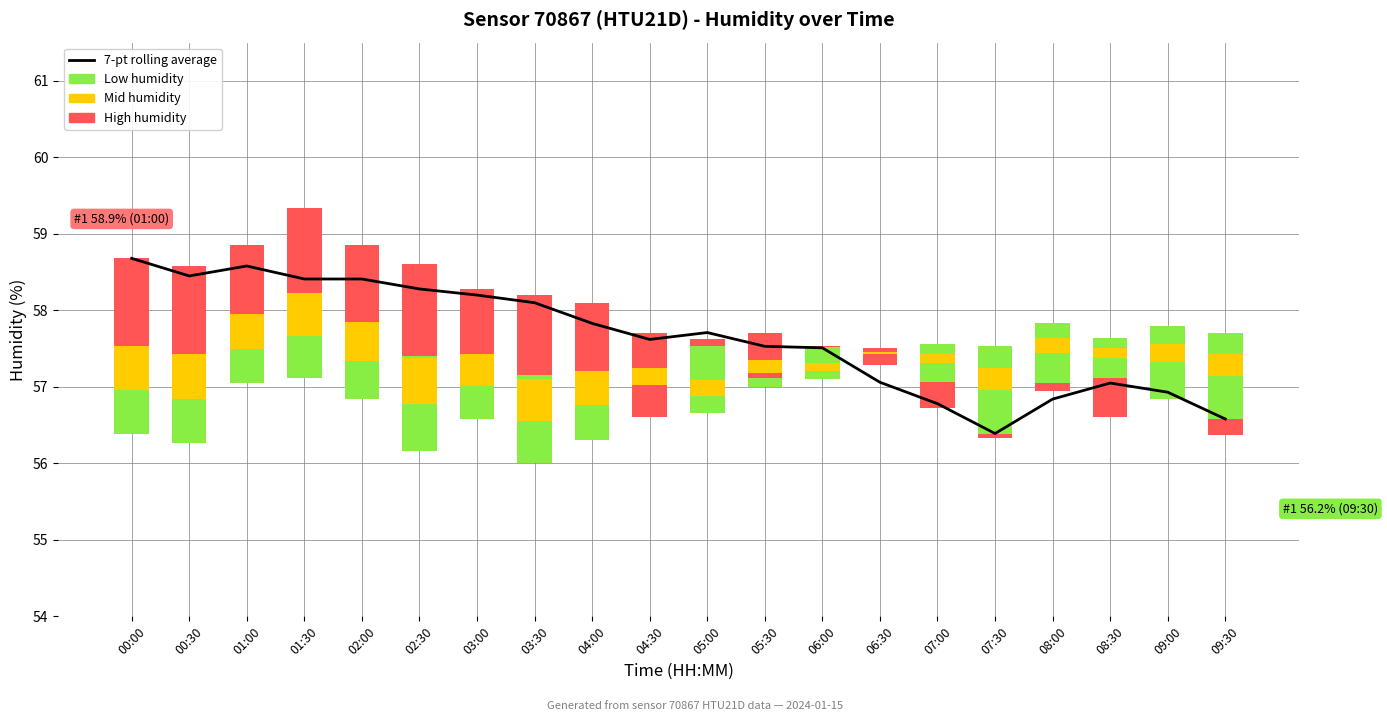

Reading left to right, transcribe all the data shown in this chart.

58.7	58.5	58.6	58.4	58.4	58.3	58.2	58.1	57.8	57.6	57.7	57.5	57.5	57.1	56.8	56.4	56.8	57.0	56.9	56.6